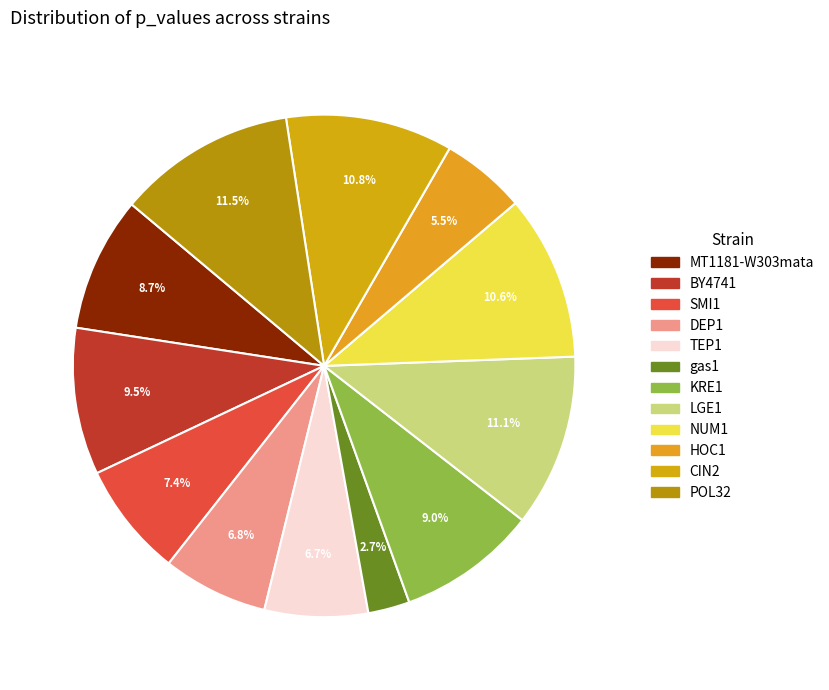

Is it true that CIN2 is 25% of the pie?

False